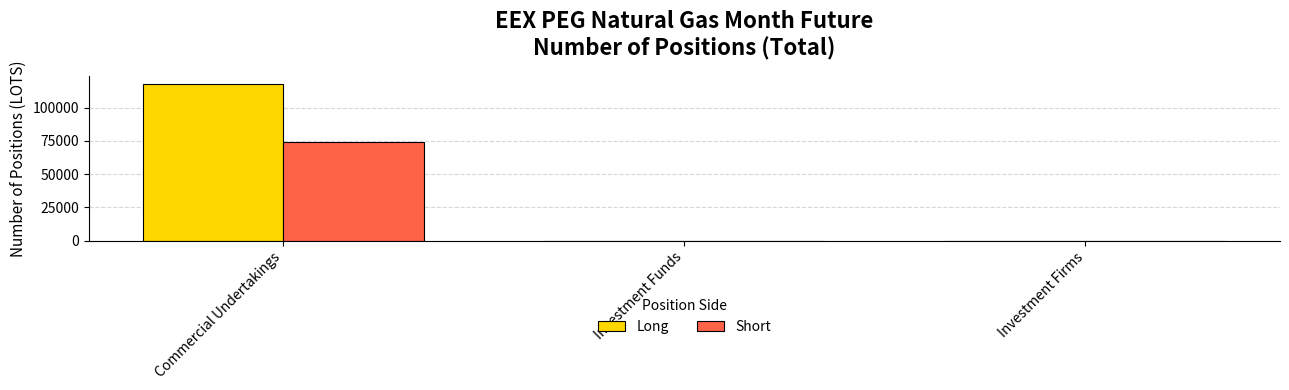

Which category has the highest value in the Short series?

Commercial Undertakings